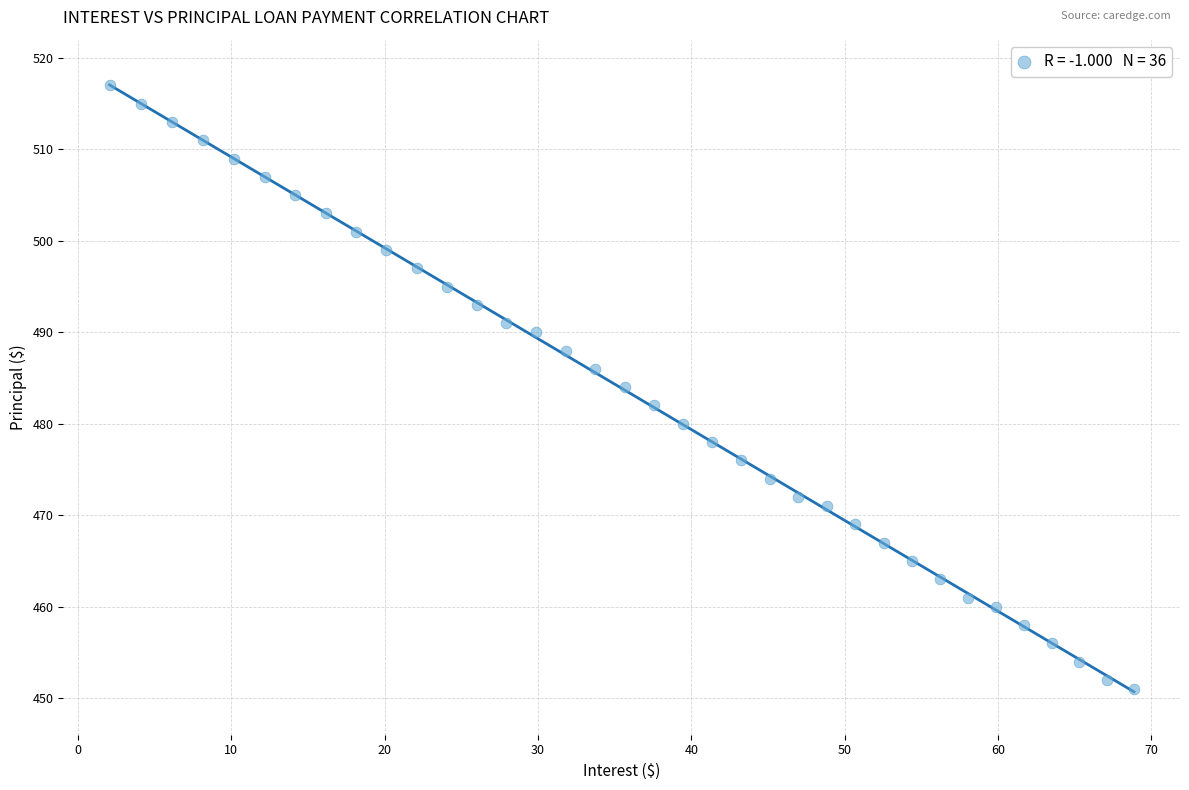

What is the range of Y values (max minus min)?

66